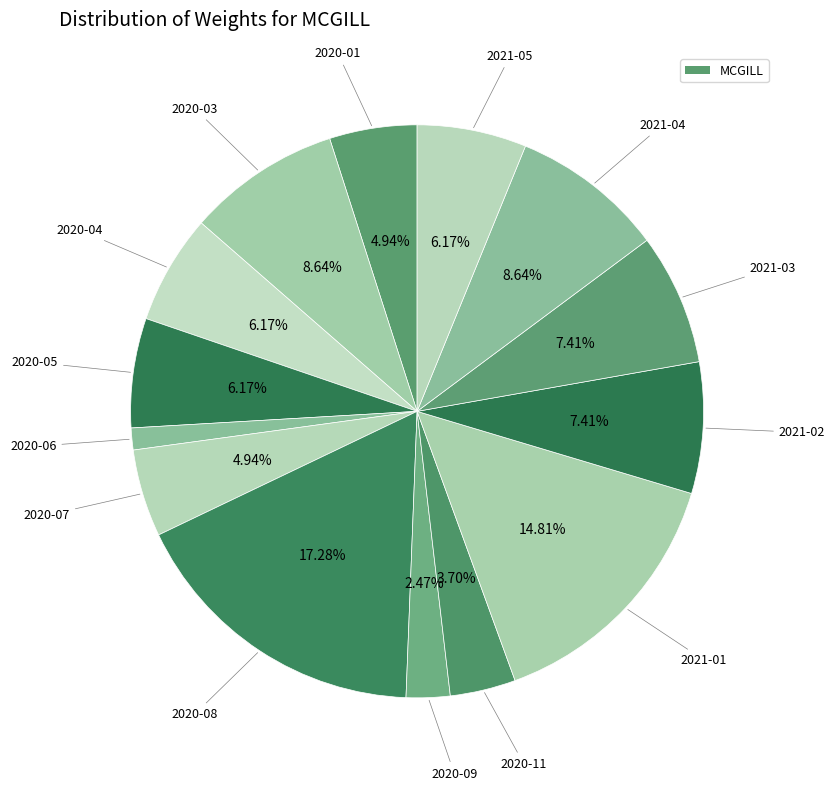

How many segments does this pie chart have?

14